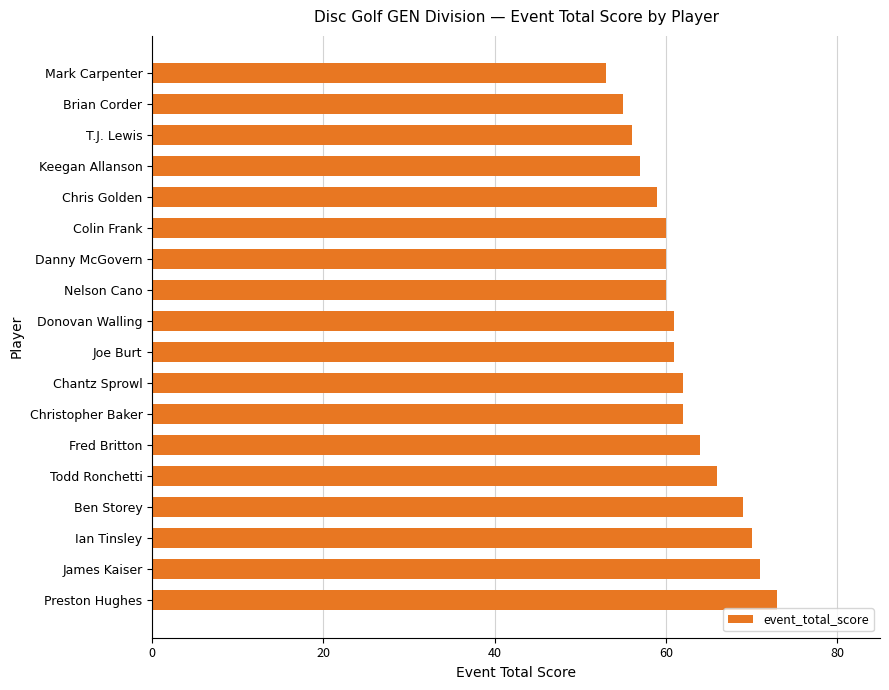

Reading bottom to top, what are all the values shown in this chart?

Preston Hughes=73	James Kaiser=71	Ian Tinsley=70	Ben Storey=69	Todd Ronchetti=66	Fred Britton=64	Christopher Baker=62	Chantz Sprowl=62	Joe Burt=61	Donovan Walling=61	Nelson Cano=60	Danny McGovern=60	Colin Frank=60	Chris Golden=59	Keegan Allanson=57	T.J. Lewis=56	Brian Corder=55	Mark Carpenter=53